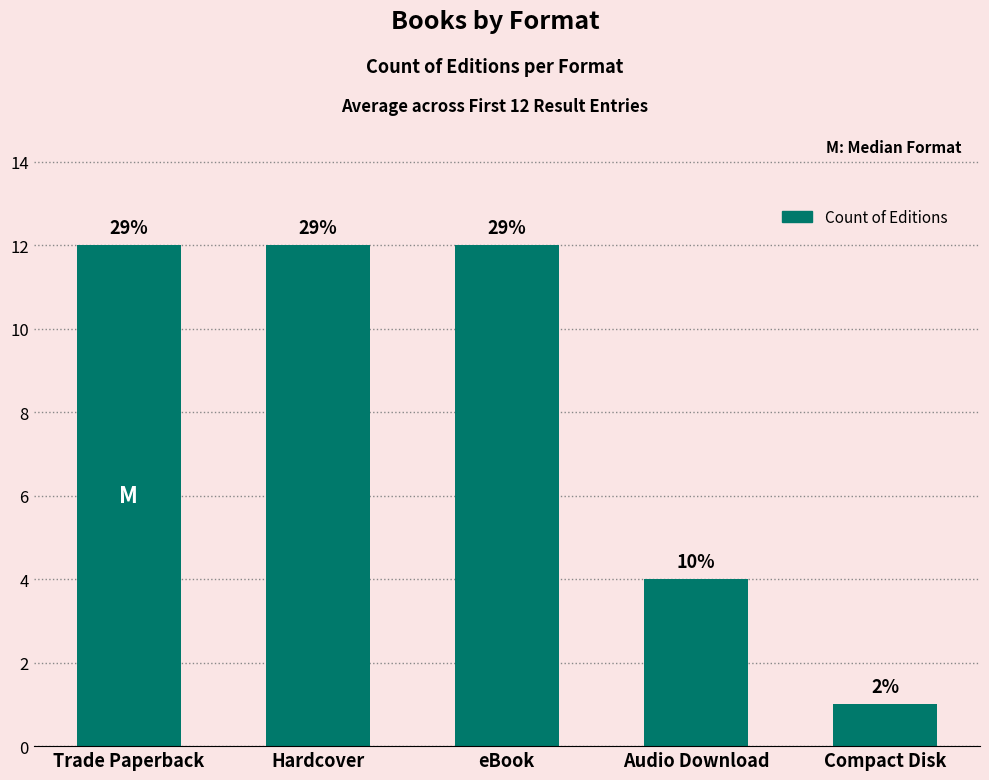

What is the sum of the values at Audio Download and Compact Disk?

5